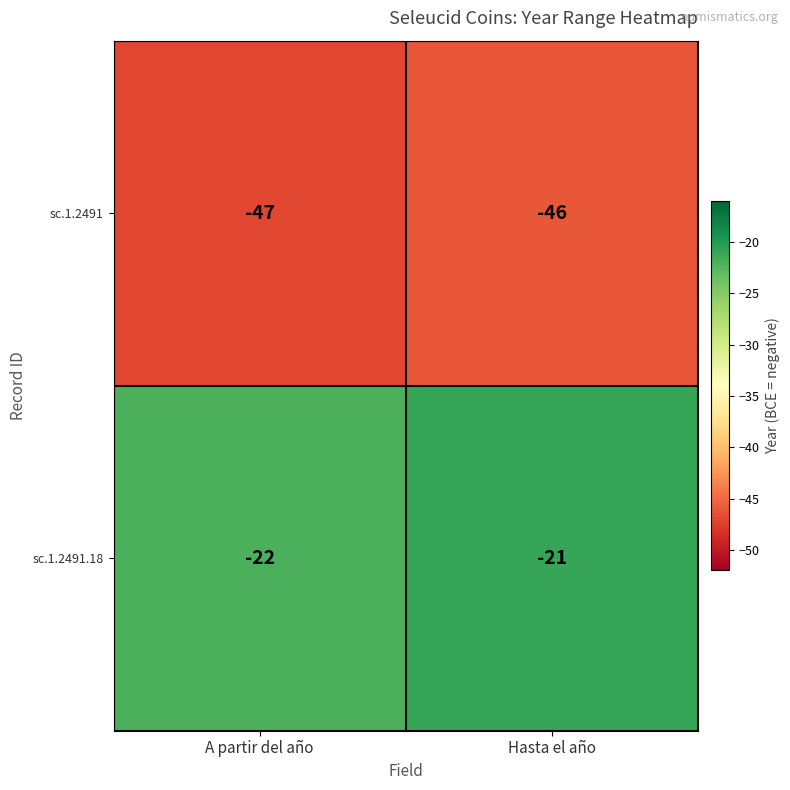

What is the total value across all series at Hasta el año?

-67